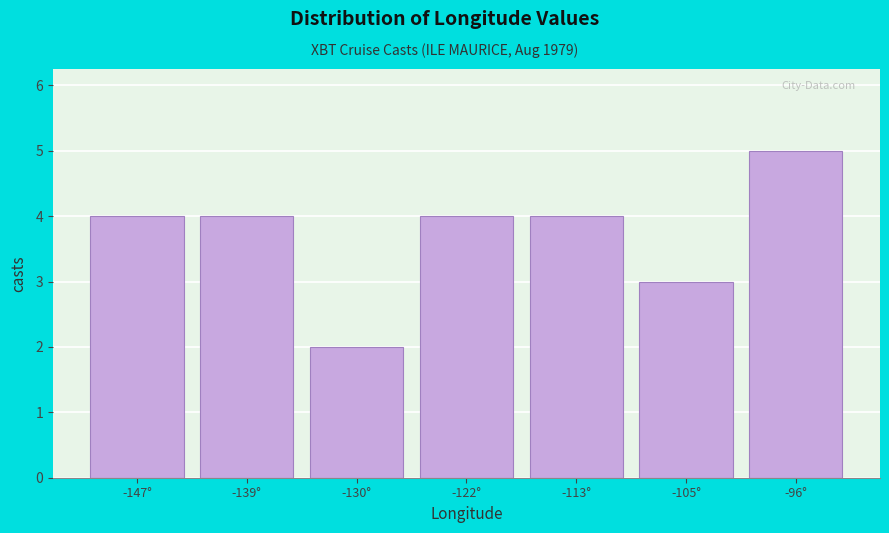

Reading right to left, what are all the values shown in this chart?

5	3	4	4	2	4	4